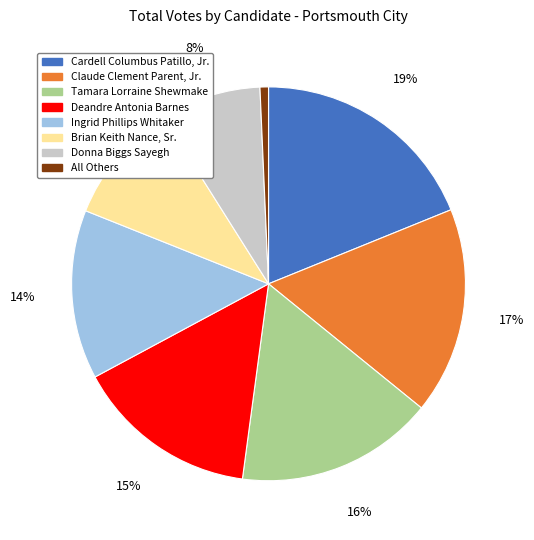

To the nearest percent, what is the average slice percentage?

12%